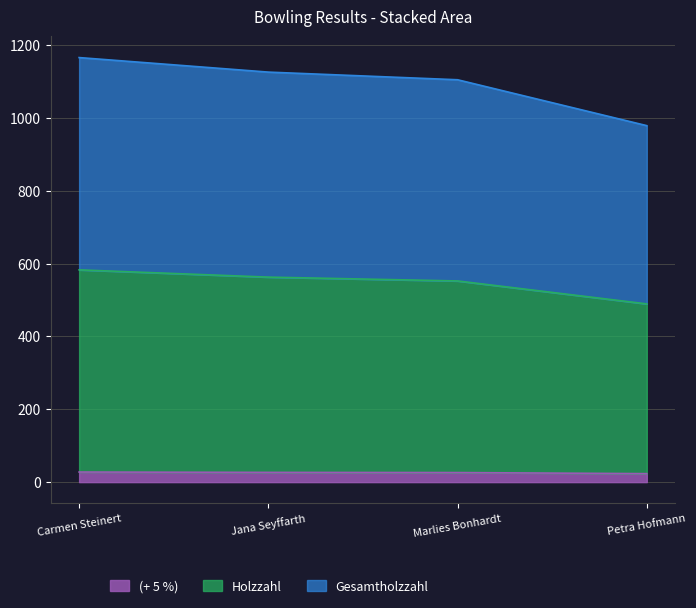

What is the total value across all series at Marlies Bonhardt?

1104.6